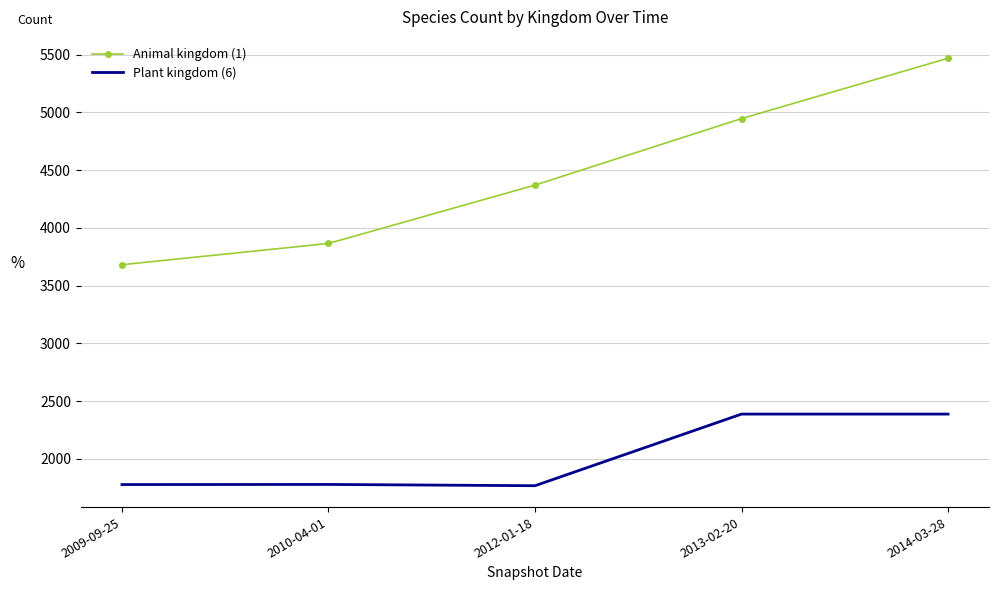

What position from the left is 2010-04-01?

2